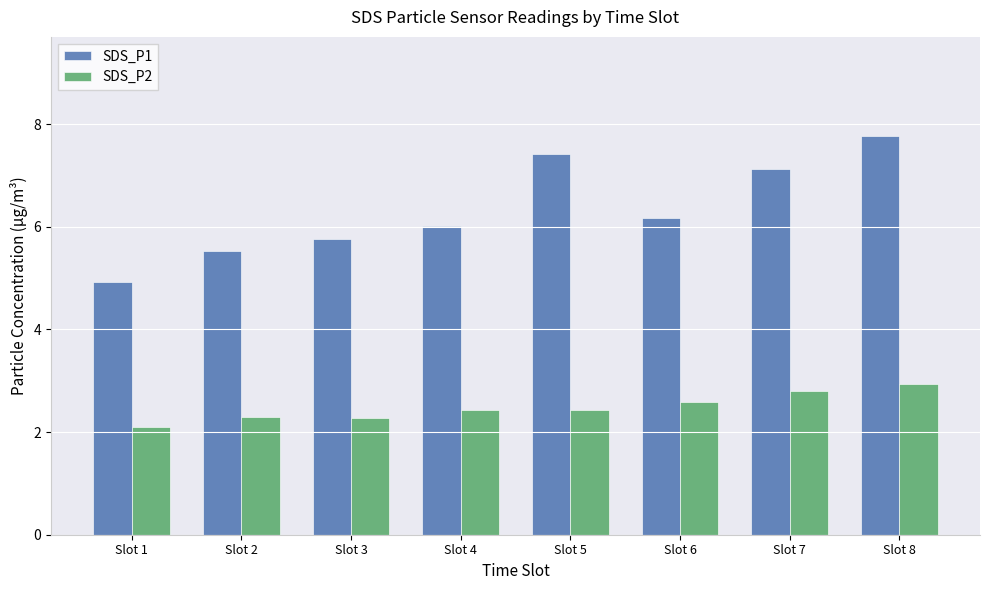

True or false: SDS_P1 has a value of 6.0 at Slot 4.

True